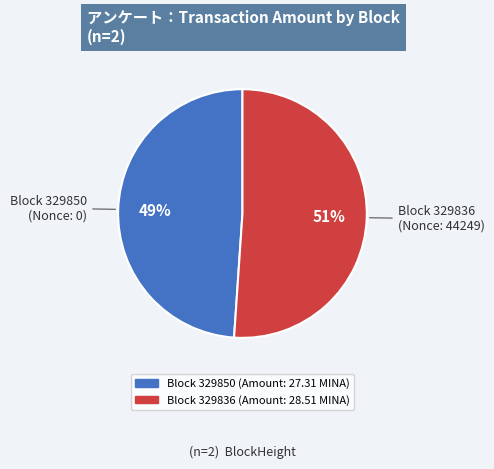

To the nearest percent, what is the difference between the largest and smallest slice percentages?

2%